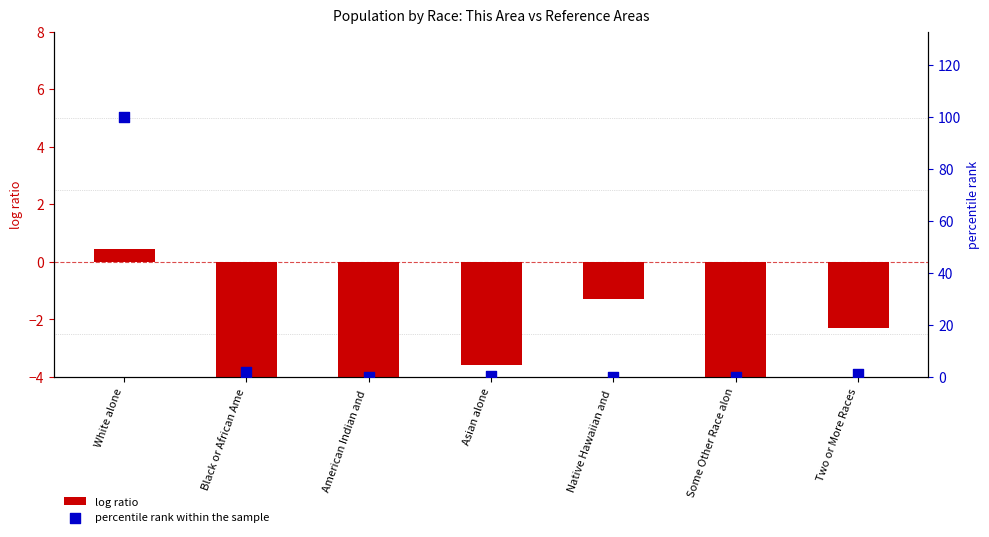

At how many categories does at least one series exceed 37?

1